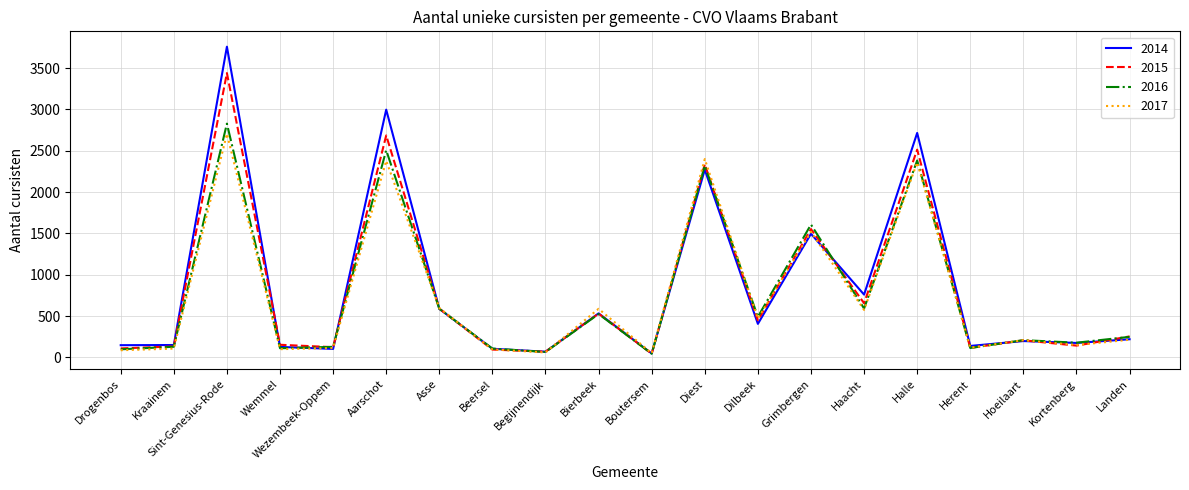

True or false: 2017 has more than 0 interior local peaks.

True